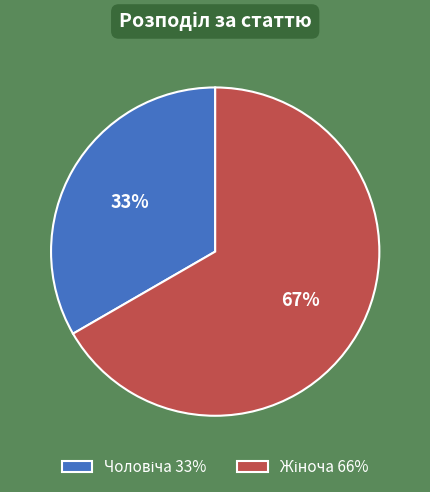

To the nearest percent, what is the average slice percentage?

50%